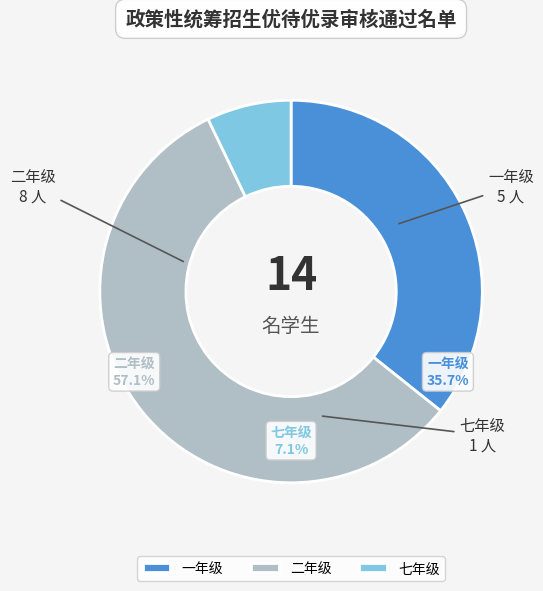

Count the number of slices in the pie.

3